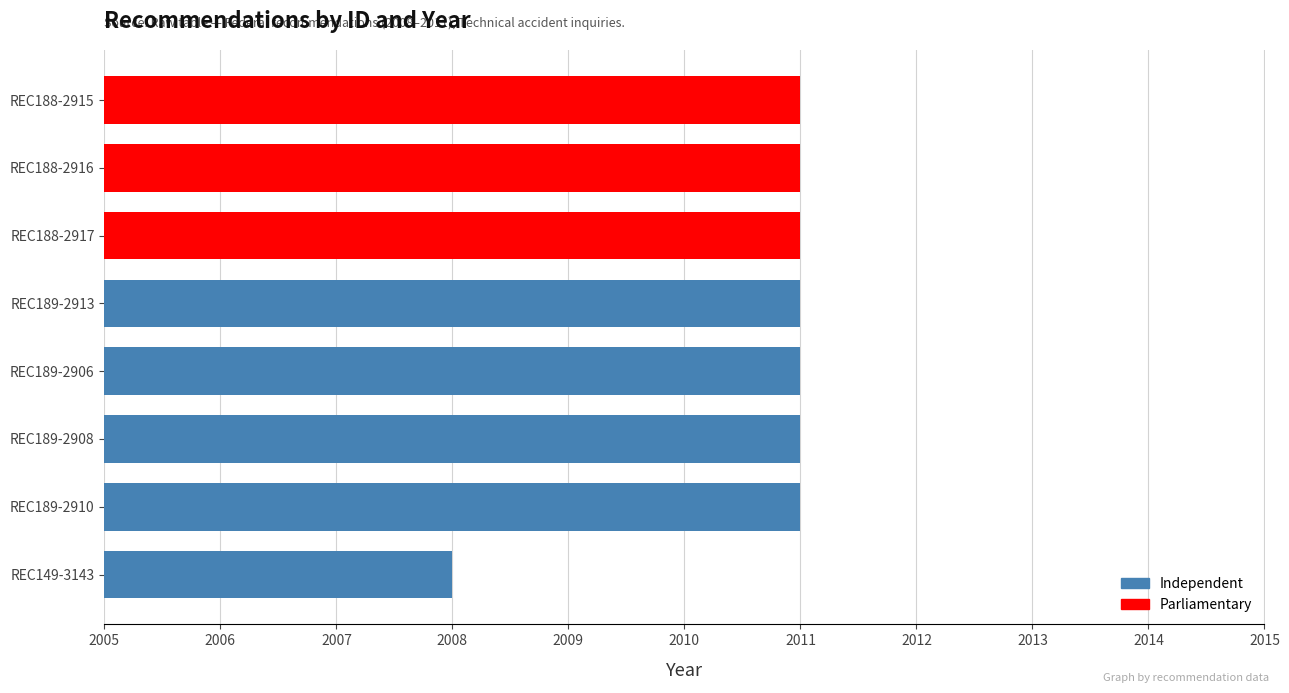

Count the values in the range 2011 to 2012.

7